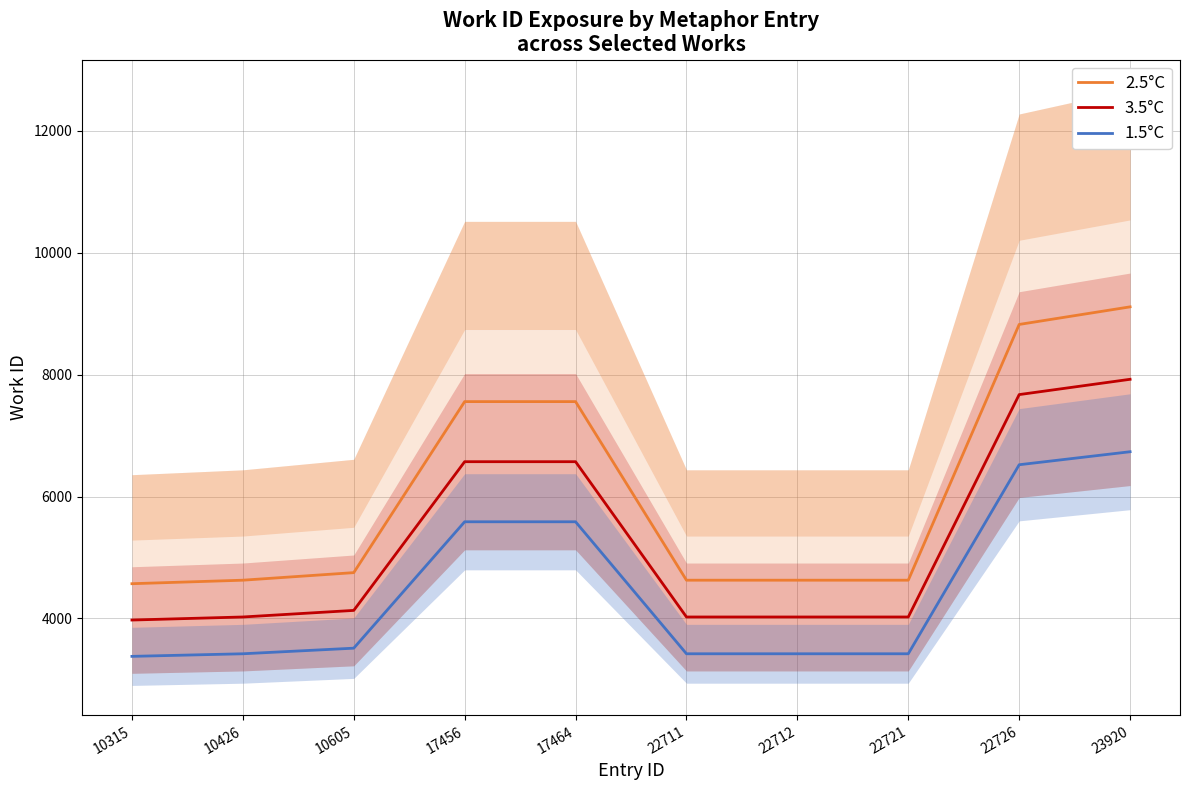

List the series in order of their peak value, lowest first.

1.5°C, 3.5°C, 2.5°C